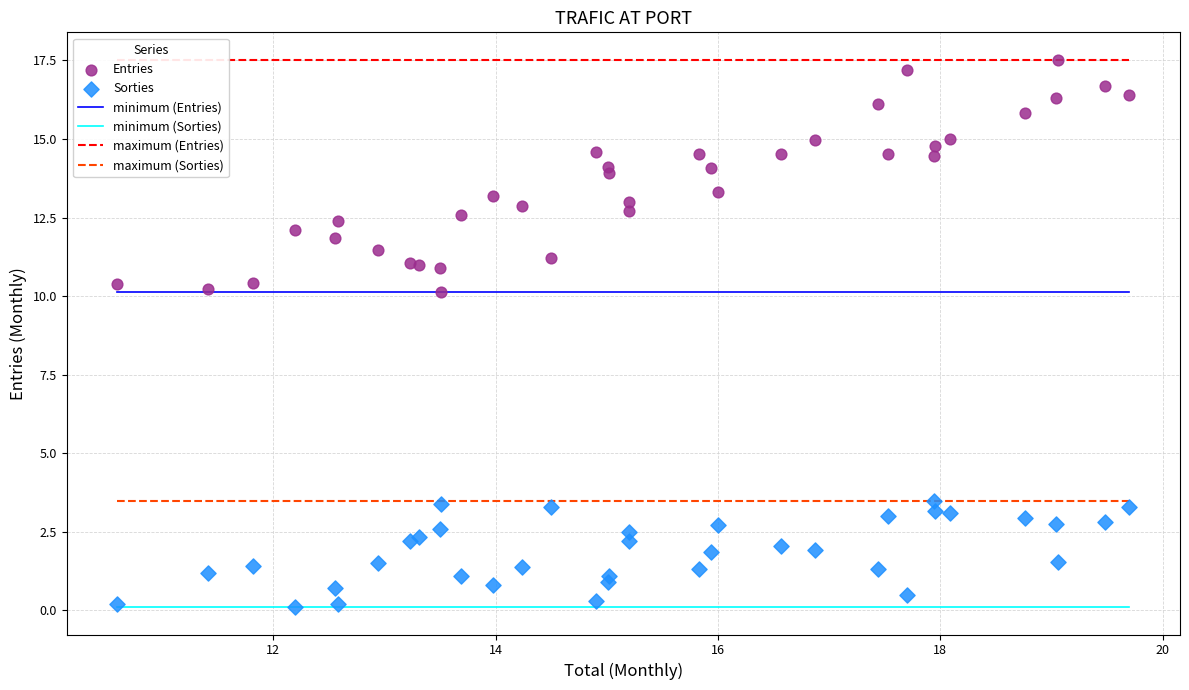

What is the X range (max minus min) for the scatter plot?

9.1